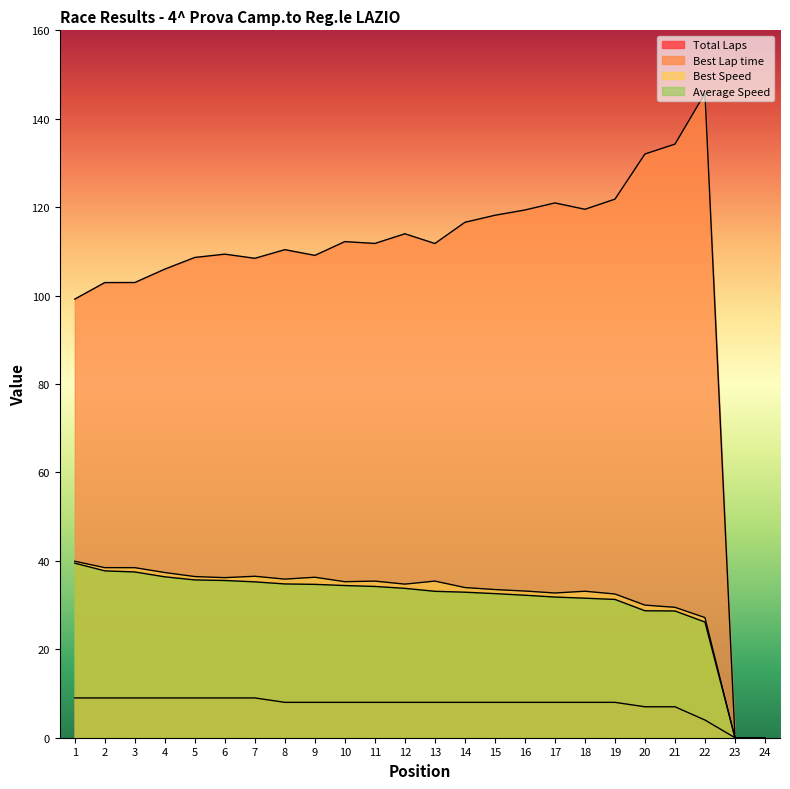

Which series has the largest range (max minus min)?

Best Lap time